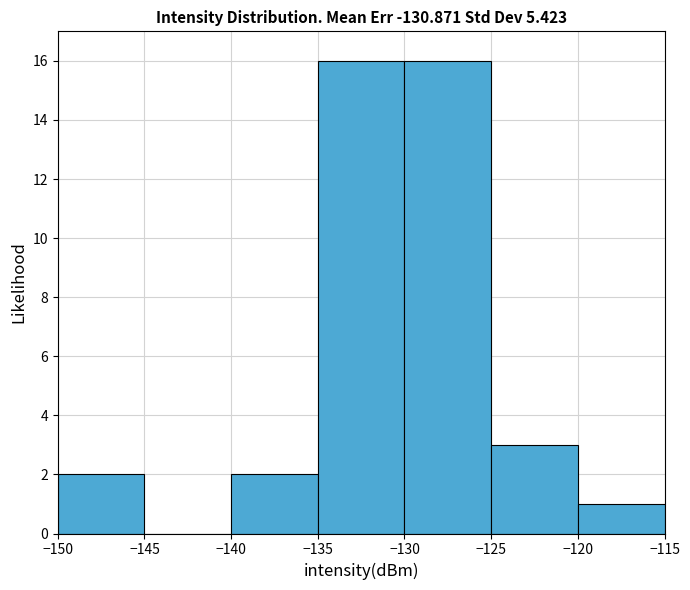

Reading left to right, transcribe this chart: for each bar, give the range it covers on the x-axis and its height. The values are not printed on the chart, so give them approximately, as read against the axis.

-150 to -145: 2
-145 to -140: 0
-140 to -135: 2
-135 to -130: 16
-130 to -125: 16
-125 to -120: 3
-120 to -115: 1